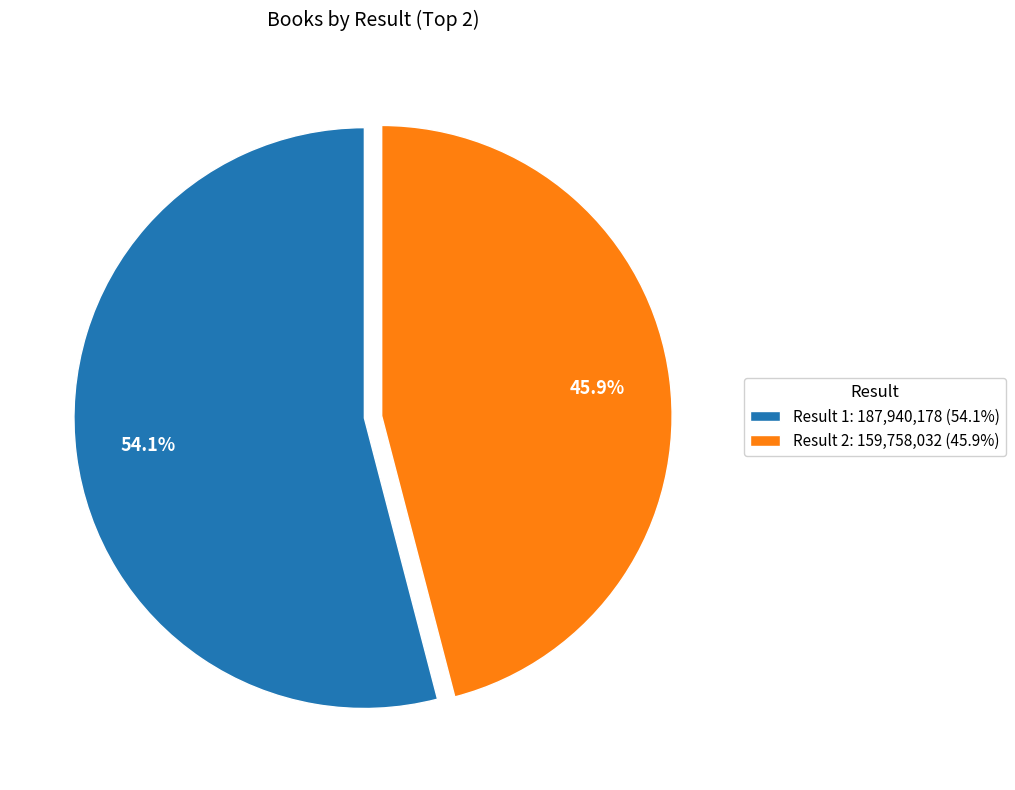

What is the smallest slice in the pie chart?

Result 2: 159,758,032 (45.9%)